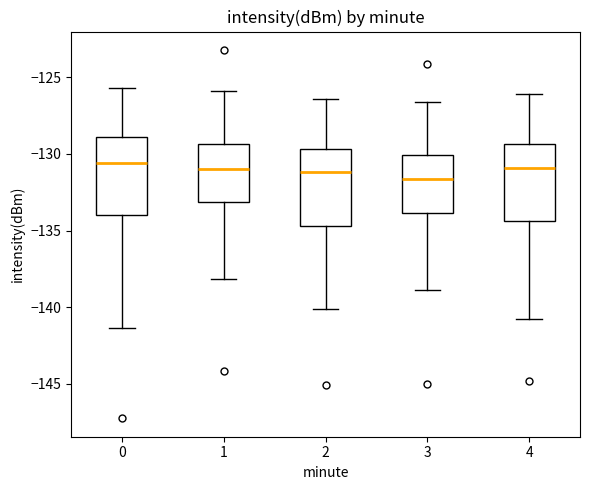

Where is the upper edge of the box at x = 2 on the y-axis? The values are not printed on the chart, so give them approximately, as read against the axis.

-129.5